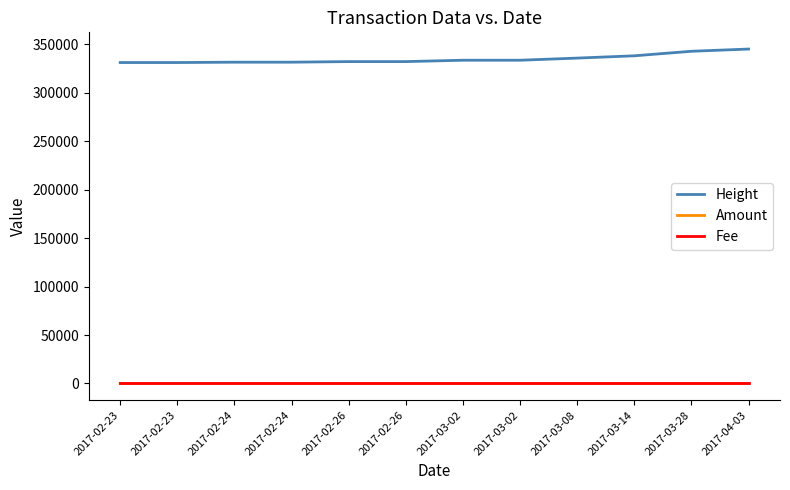

Is it true that Fee equals 1.0 at 2017-03-08?

True